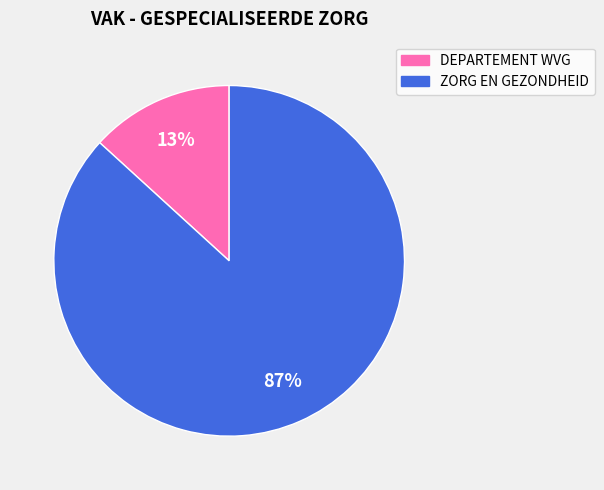

To the nearest percent, what percentage of the pie is DEPARTEMENT WVG?

13%